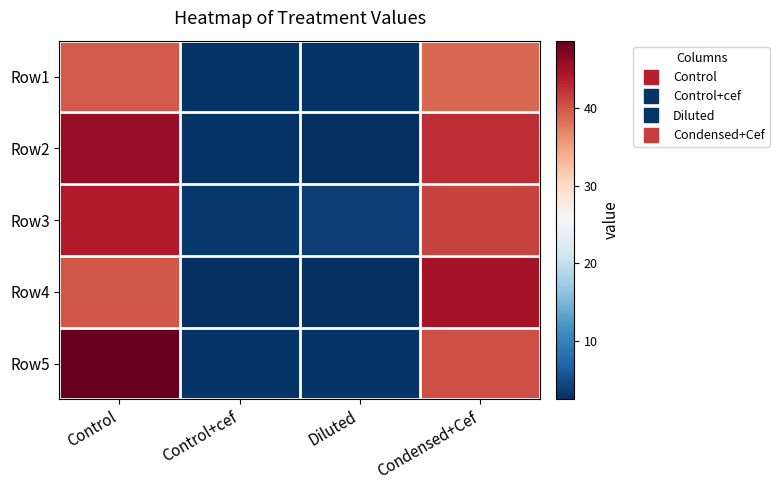

Reading left to right, extract all data points from this chart.

Row1: Control=39.7	Control+cef=2.9	Diluted=2.8	Condensed+Cef=38.8
Row2: Control=45.6	Control+cef=2.9	Diluted=2.6	Condensed+Cef=42.6
Row3: Control=43.8	Control+cef=3.2	Diluted=3.8	Condensed+Cef=41.2
Row4: Control=39.9	Control+cef=2.4	Diluted=2.6	Condensed+Cef=44.8
Row5: Control=48.7	Control+cef=2.8	Diluted=2.9	Condensed+Cef=40.4